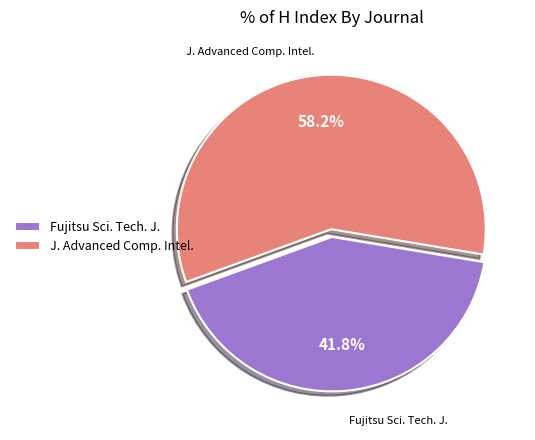

What is the smallest slice in the pie chart?

Fujitsu Sci. Tech. J.